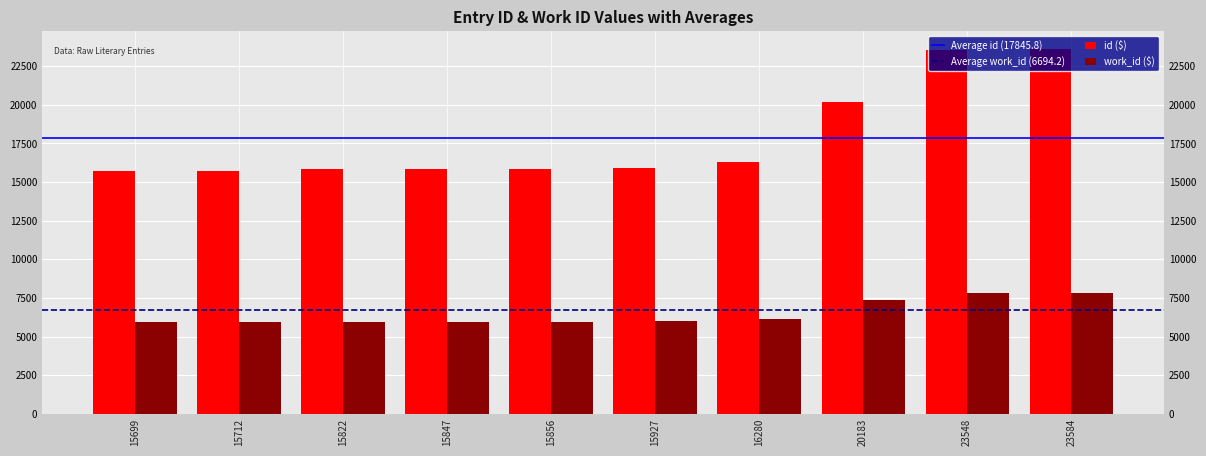

At which label does work_id reach its minimum?

15699